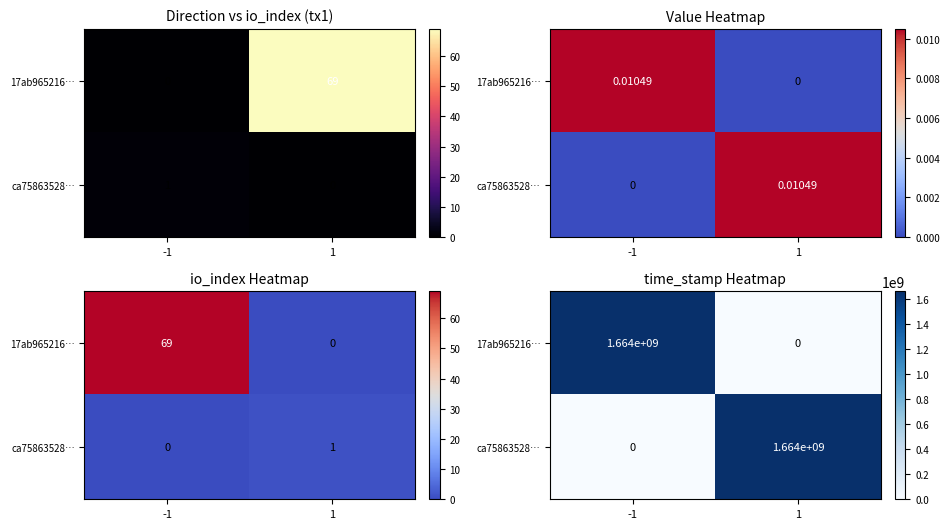

Rank the series by their maximum value, from highest to lowest.

17ab965216…, ca75863528…